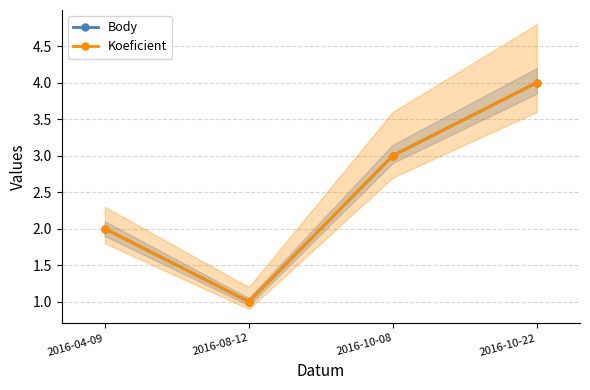

What value does the Body series have at 2016-08-12?

1